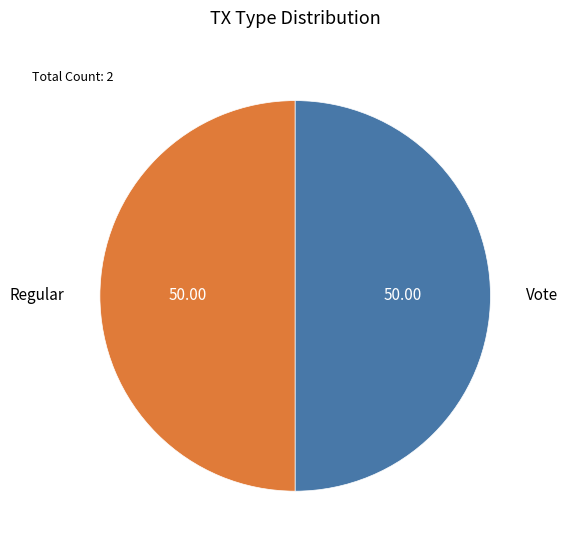

What is the ratio of the value at Regular to the value at Vote?

1.0